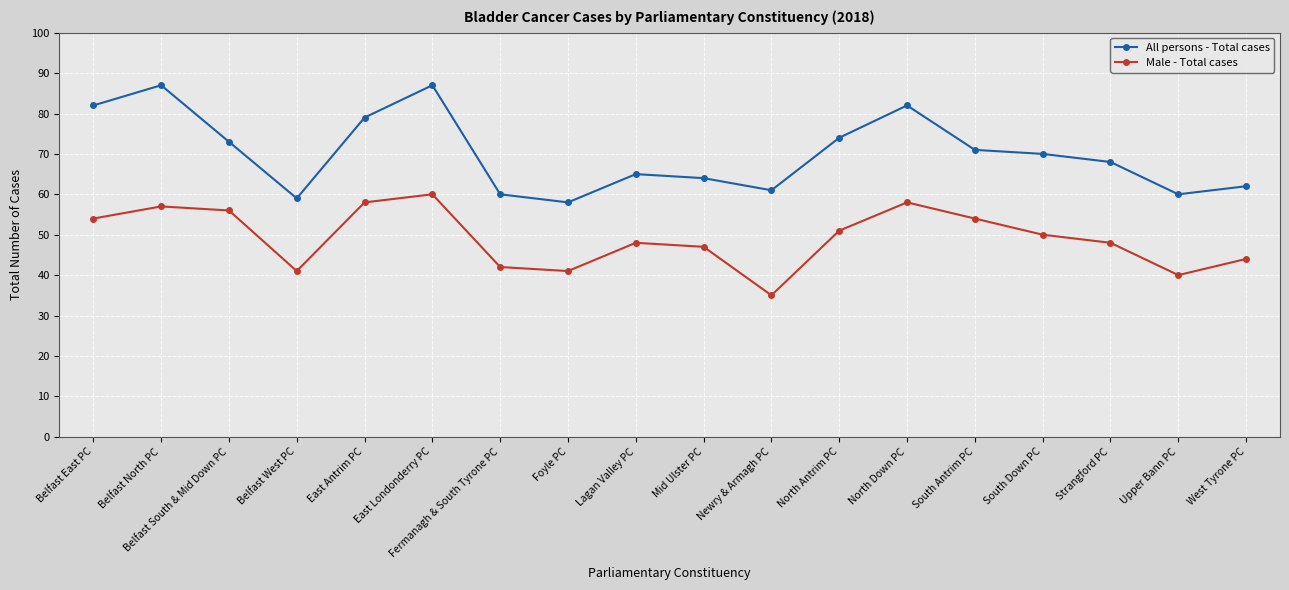

What is the spread (max minus min) of values at Fermanagh & South Tyrone PC?

18